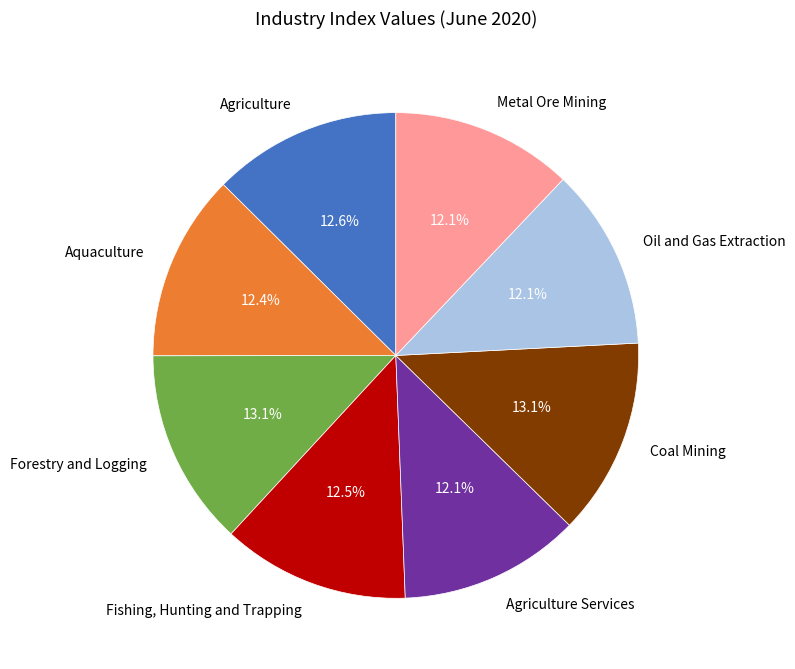

Is there any slice that represents more than half of the pie?

No